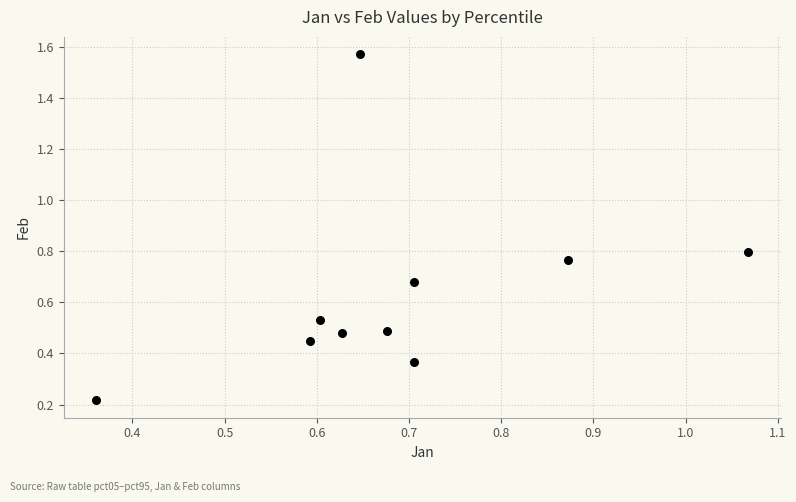

What is the average Y value?

0.6